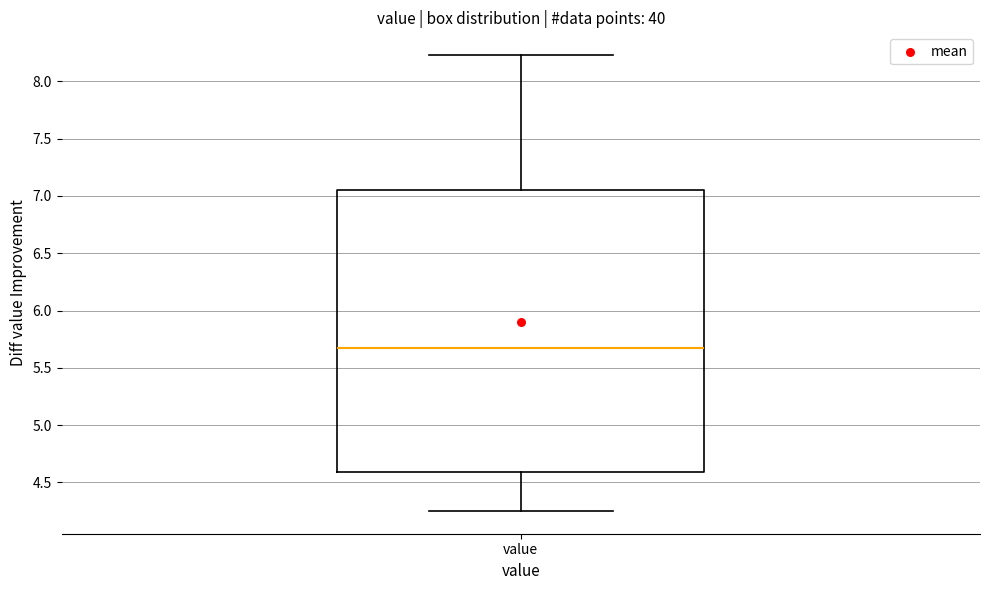

Where does the median line of the box for value sit on the y-axis? The values are not printed on the chart, so give them approximately, as read against the axis.

5.70